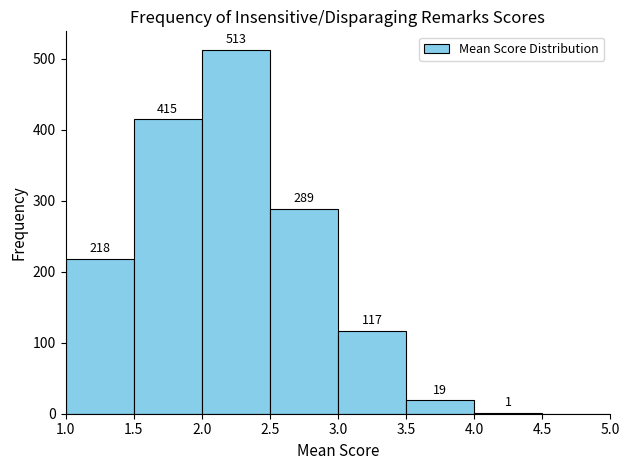

Which range on the x-axis has the tallest bar?

2.0 to 2.5